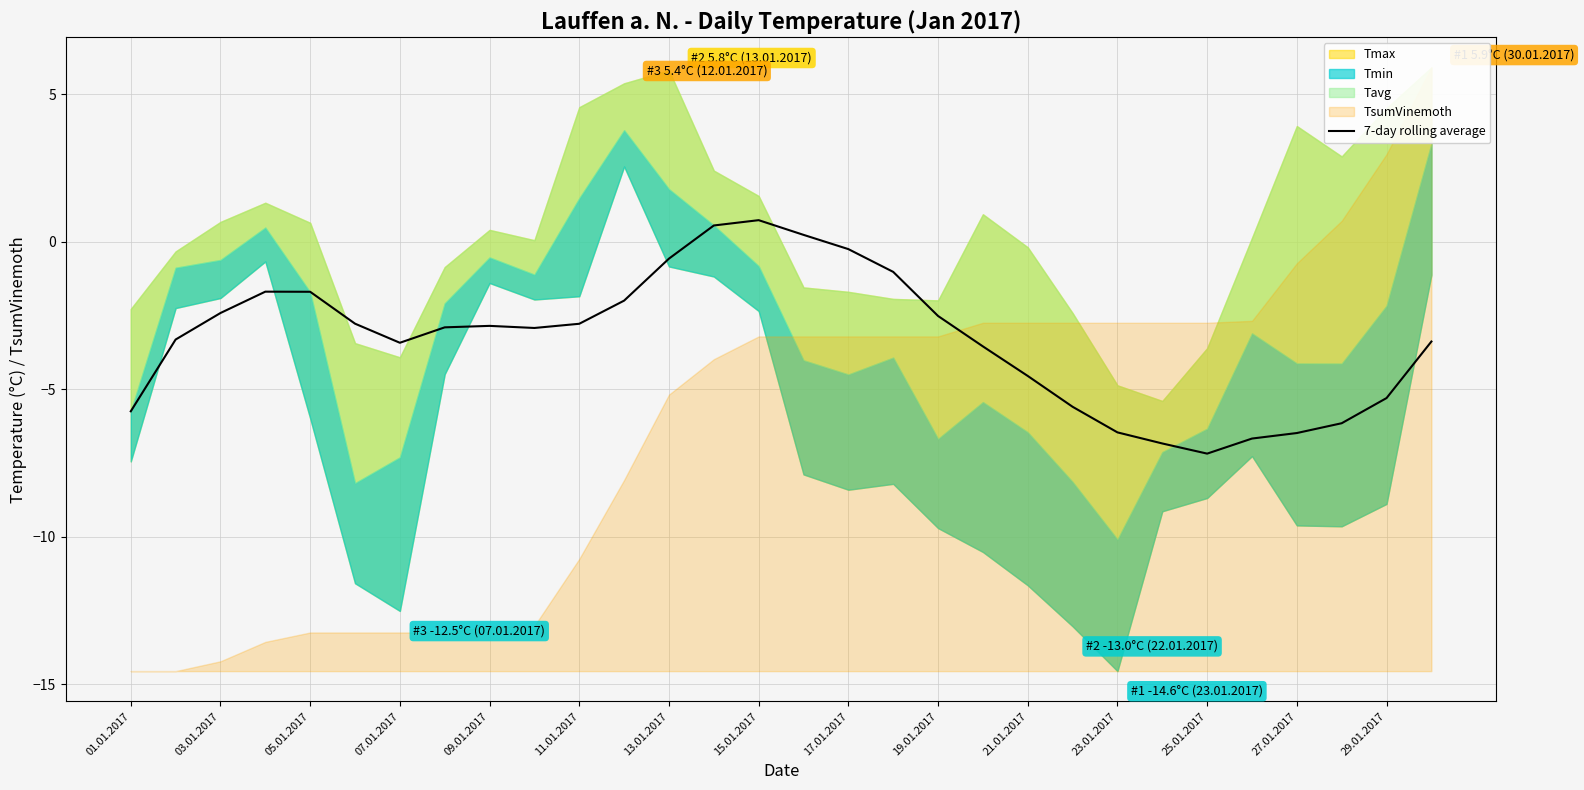

The 7-day rolling average series shows -12.1 at 25.01.2017. True or false?

False